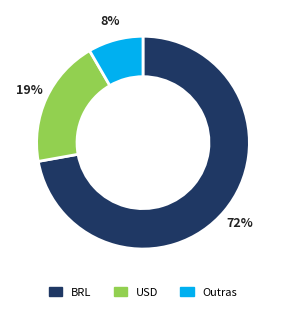

Is there a majority slice in this chart?

Yes